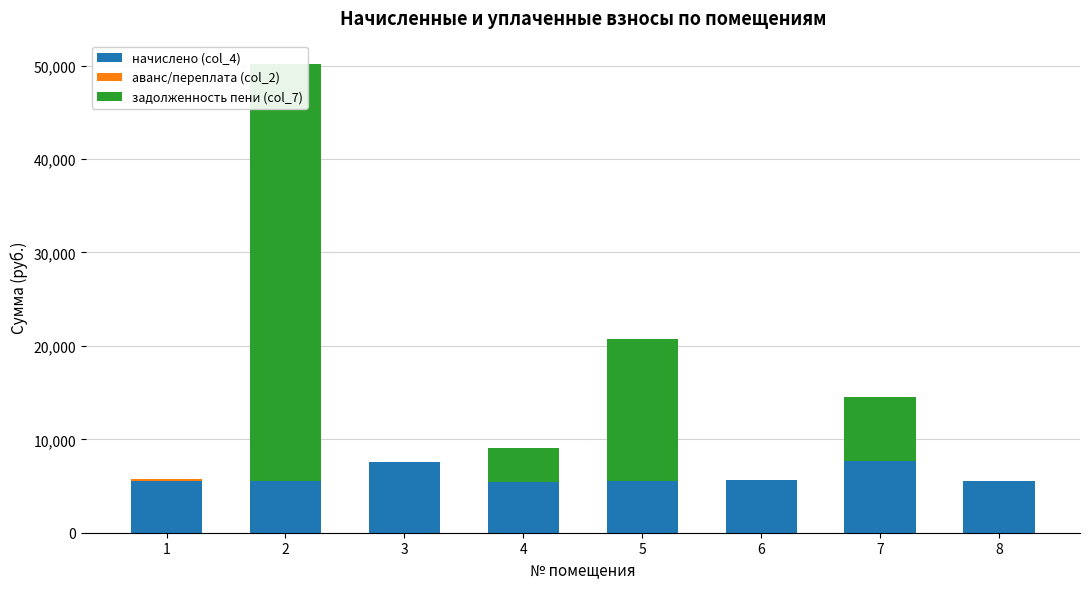

Where is задолженность пени (col_7) nearest to the value 22295?

5